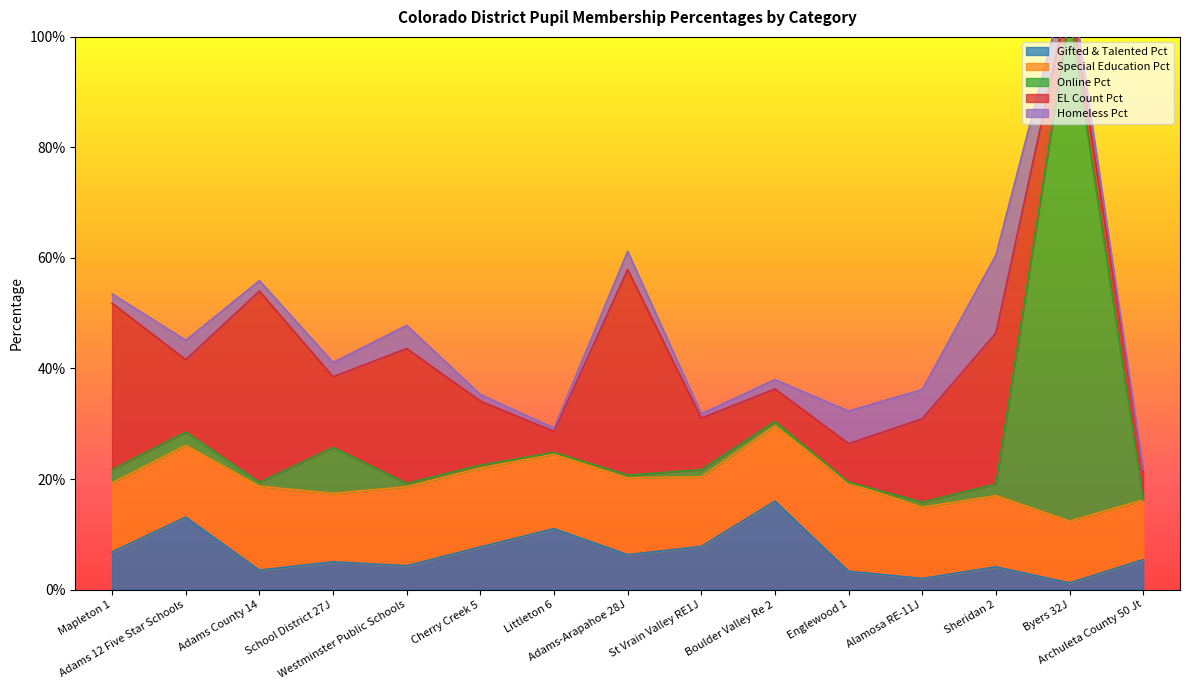

How many interior local valleys does the Gifted & Talented Pct series have?

5